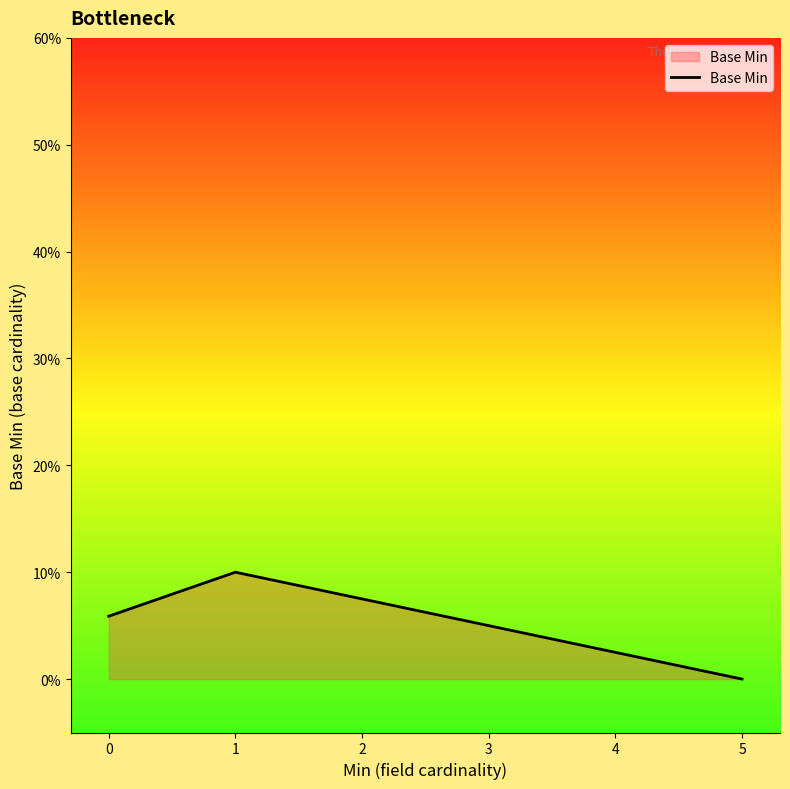

What is the average value?

0.1